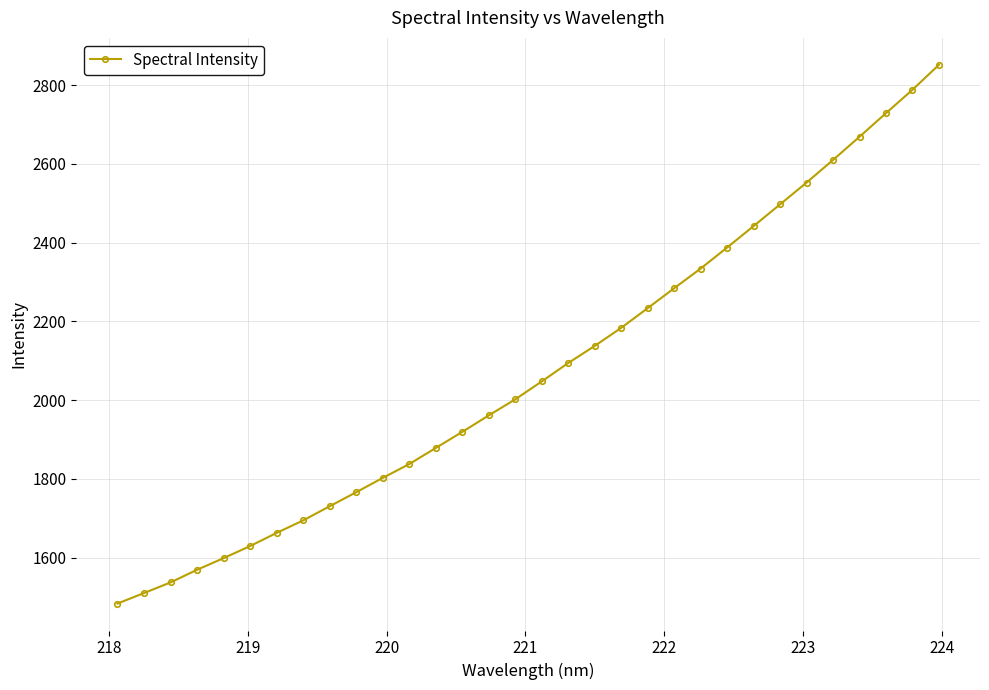

Does the chart display data point markers on the line(s)?

Yes